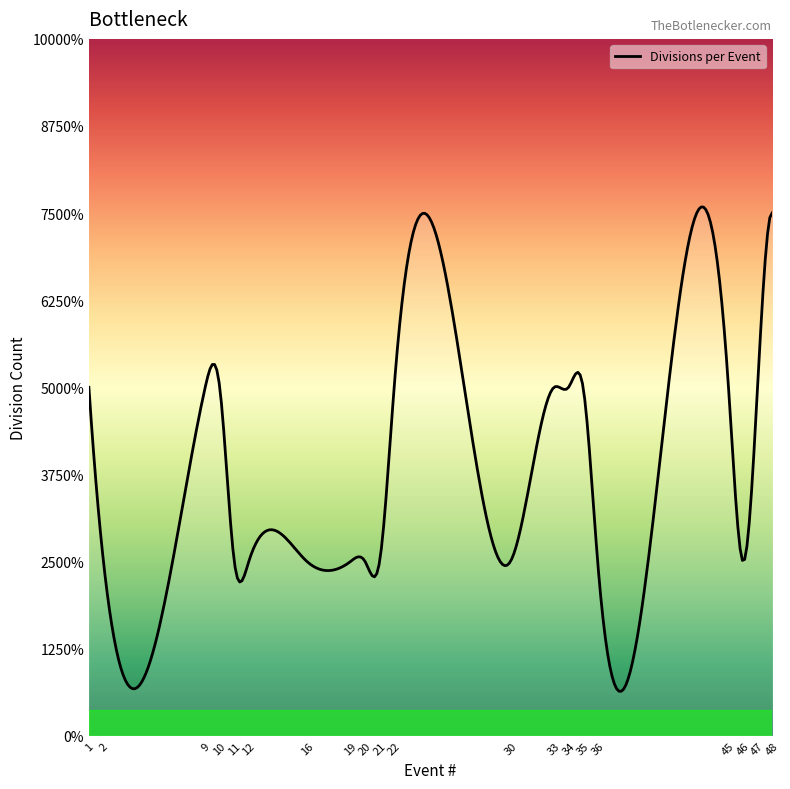

Does the chart have visible grid lines?

No